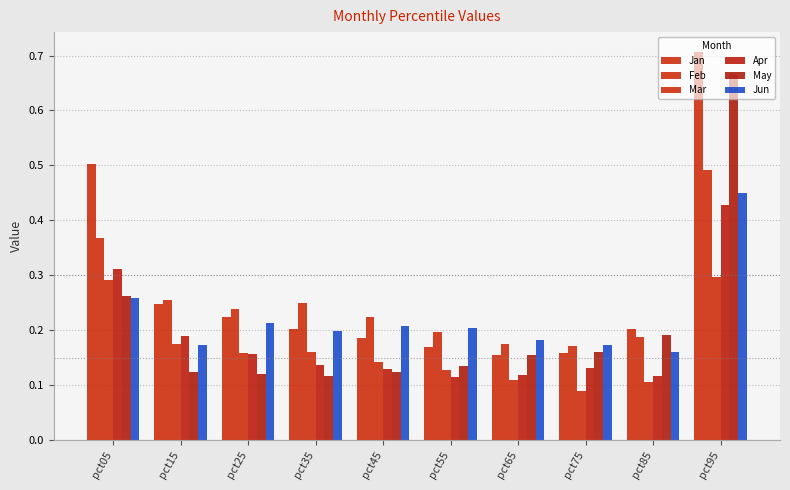

Is the value of Apr at pct25 greater than the value of Jan at pct05?

No